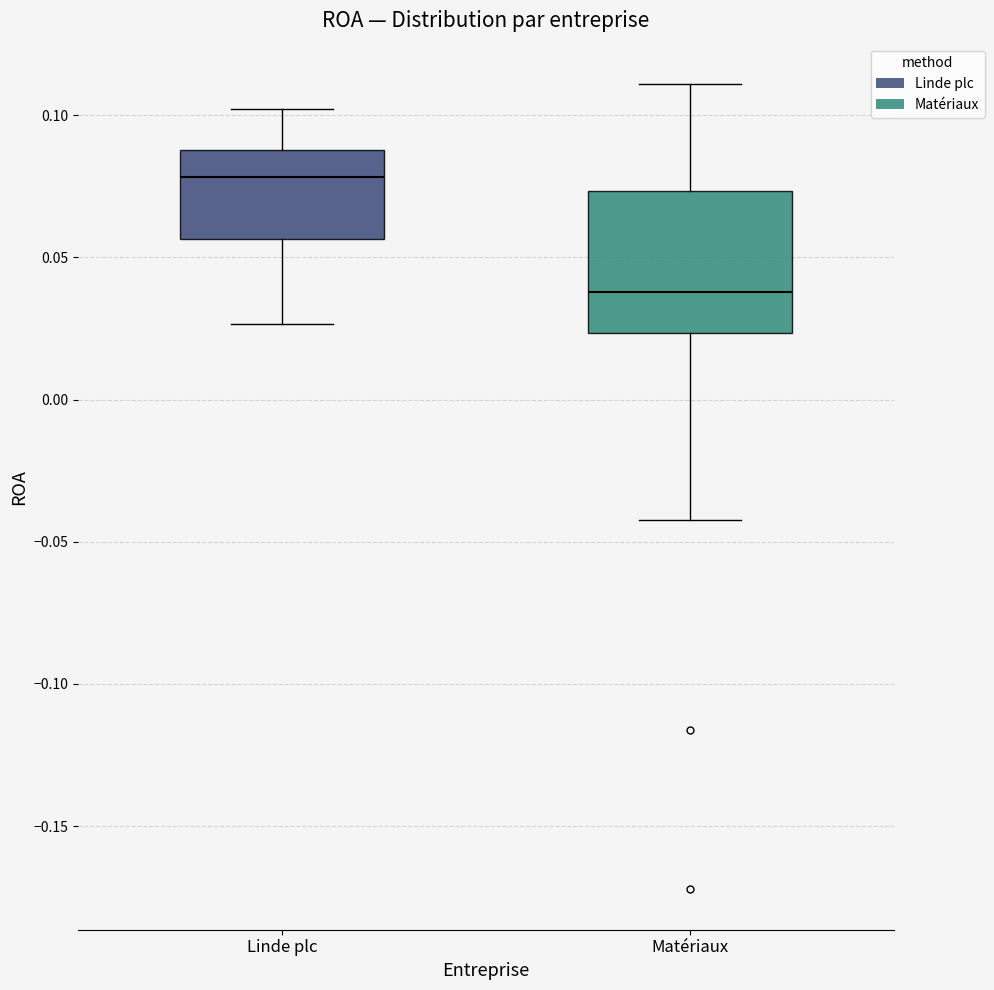

Reading left to right, read every box against the y-axis: the position of its median line, the range the box covers, and the ends of its whiskers. The values are not printed on the chart, so give them approximately, as read against the axis.

Linde plc: median 0.080, box 0.055 to 0.090, whiskers 0.025 to 0.100
Matériaux: median 0.040, box 0.025 to 0.075, whiskers -0.040 to 0.110